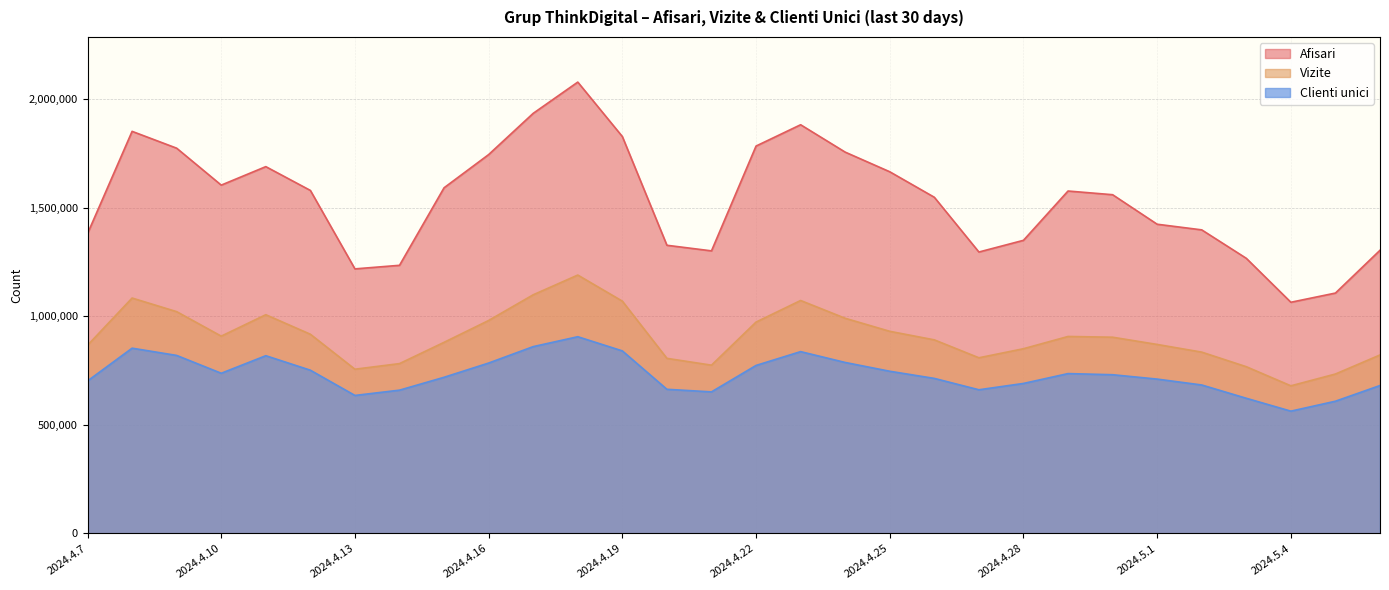

Reading left to right, what are all the values shown in this chart?

Afisari: 2024.4.7=1380003	2024.4.8=1850493	2024.4.9=1773013	2024.4.10=1603080	2024.4.11=1688169	2024.4.12=1578664	2024.4.13=1217613	2024.4.14=1234058	2024.4.15=1590874	2024.4.16=1743599	2024.4.17=1933412	2024.4.18=2077173	2024.4.19=1826625	2024.4.20=1326266	2024.4.21=1300529	2024.4.22=1782860	2024.4.23=1880903	2024.4.24=1754918	2024.4.25=1664499	2024.4.26=1547178	2024.4.27=1295219	2024.4.28=1349033	2024.4.29=1575932	2024.4.30=1558938	2024.5.1=1423115	2024.5.2=1397146	2024.5.3=1266238	2024.5.4=1064040	2024.5.5=1106337	2024.5.6=1303304
Vizite: 2024.4.7=866062	2024.4.8=1083425	2024.4.9=1020805	2024.4.10=908092	2024.4.11=1006721	2024.4.12=916809	2024.4.13=755891	2024.4.14=781763	2024.4.15=879664	2024.4.16=980150	2024.4.17=1098420	2024.4.18=1189217	2024.4.19=1069140	2024.4.20=805888	2024.4.21=774523	2024.4.22=972850	2024.4.23=1072146	2024.4.24=990315	2024.4.25=930304	2024.4.26=890997	2024.4.27=808524	2024.4.28=850202	2024.4.29=906585	2024.4.30=903181	2024.5.1=869857	2024.5.2=834540	2024.5.3=767415	2024.5.4=679506	2024.5.5=733822	2024.5.6=821493
Clienti unici: 2024.4.7=701890	2024.4.8=852703	2024.4.9=819359	2024.4.10=737281	2024.4.11=818074	2024.4.12=751350	2024.4.13=635213	2024.4.14=659546	2024.4.15=718803	2024.4.16=784328	2024.4.17=859881	2024.4.18=905468	2024.4.19=840204	2024.4.20=663466	2024.4.21=651619	2024.4.22=773324	2024.4.23=836870	2024.4.24=786988	2024.4.25=746539	2024.4.26=713638	2024.4.27=661326	2024.4.28=690443	2024.4.29=735784	2024.4.30=730576	2024.5.1=710426	2024.5.2=683355	2024.5.3=622166	2024.5.4=562932	2024.5.5=608658	2024.5.6=680901